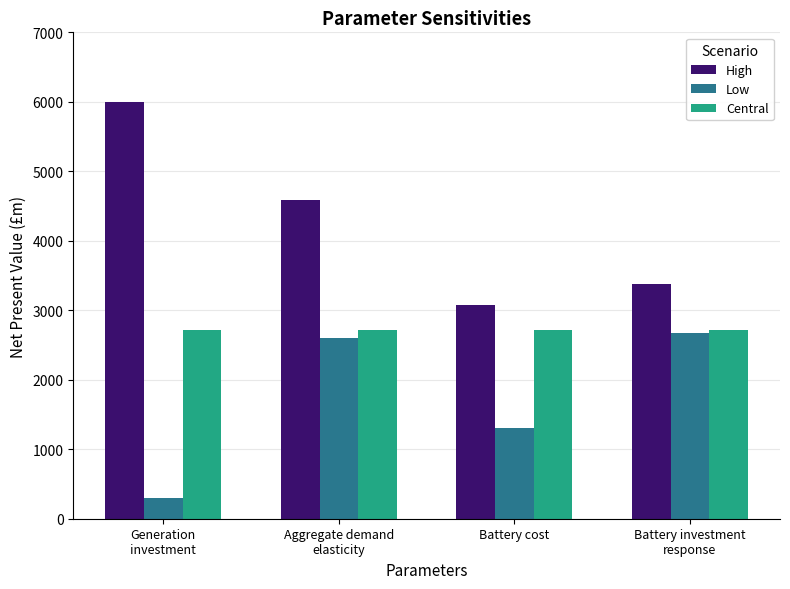

What is the total value across all series at Aggregate demand
elasticity?

9905.1